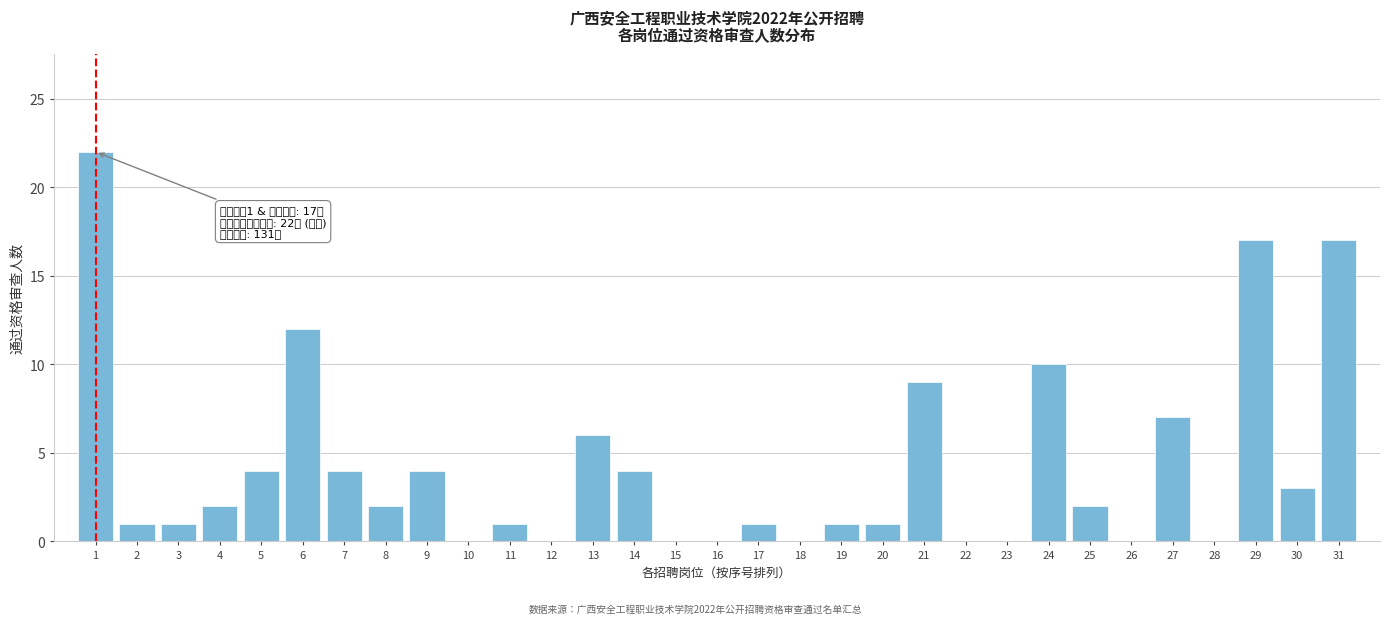

What is the greatest value displayed?

22